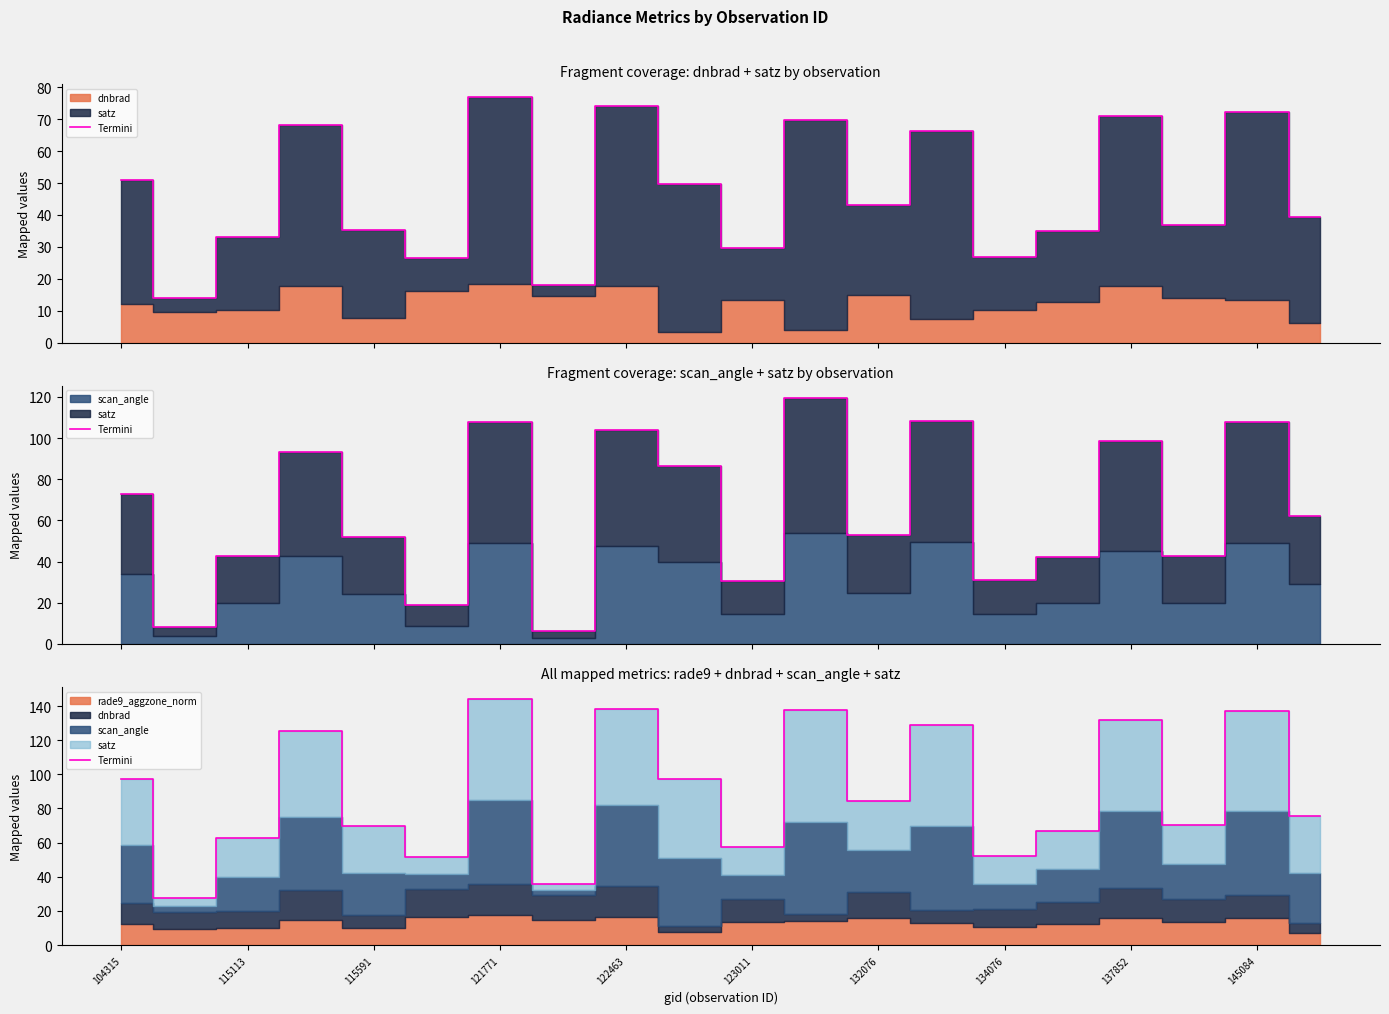

Approximately how many times larger is the value at 104315 compared to 122463?

0.7